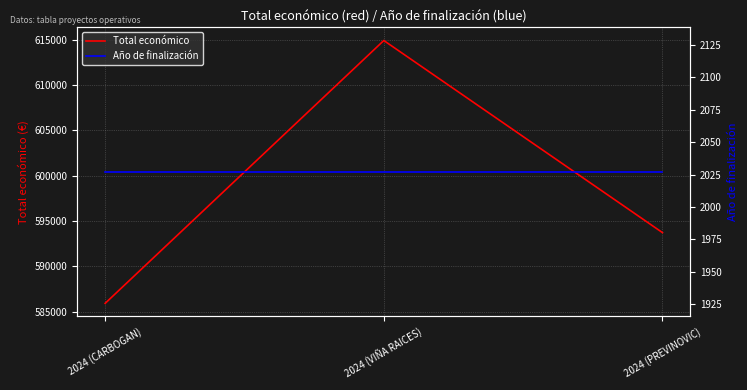

Which series has the largest total across all categories?

Total económico